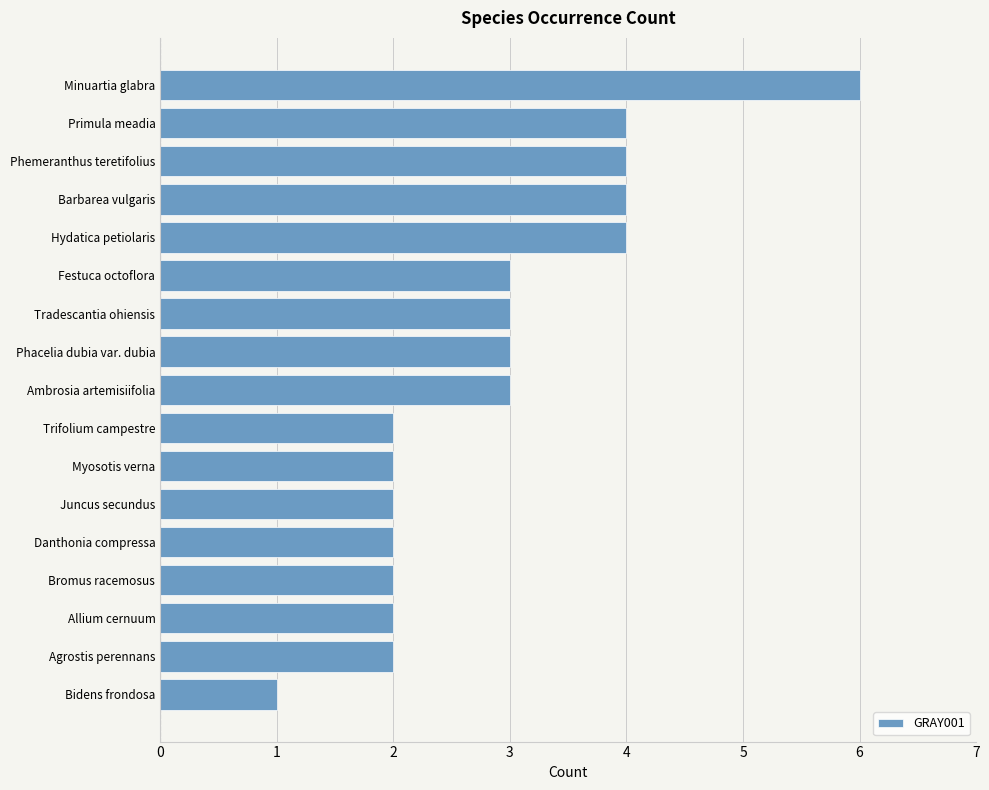

What is the sum of all values?

49